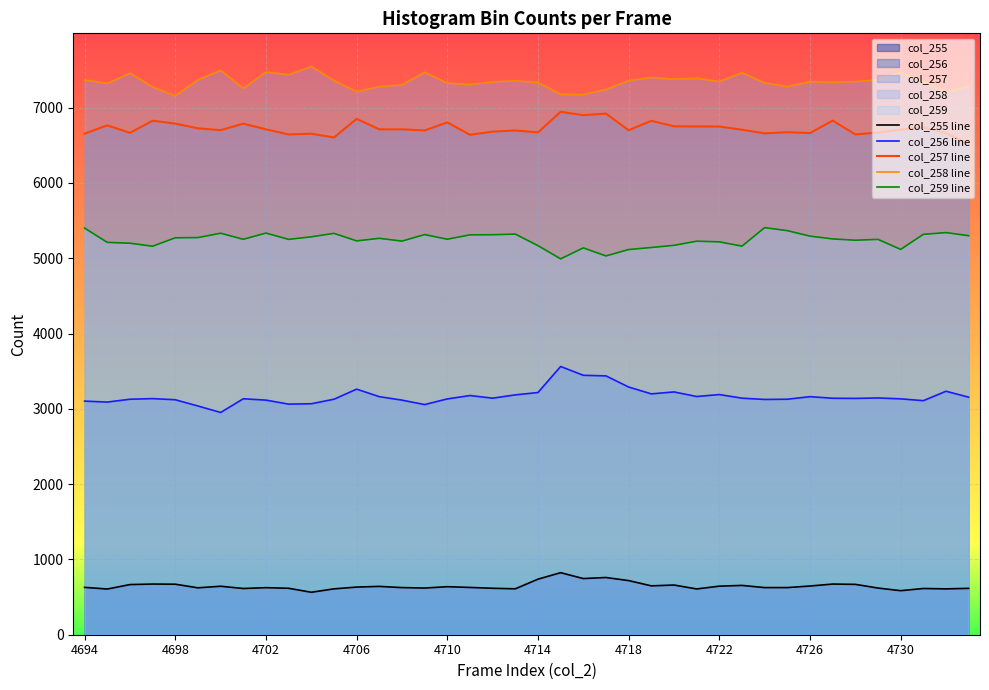

How many lines are shown in the chart?

5